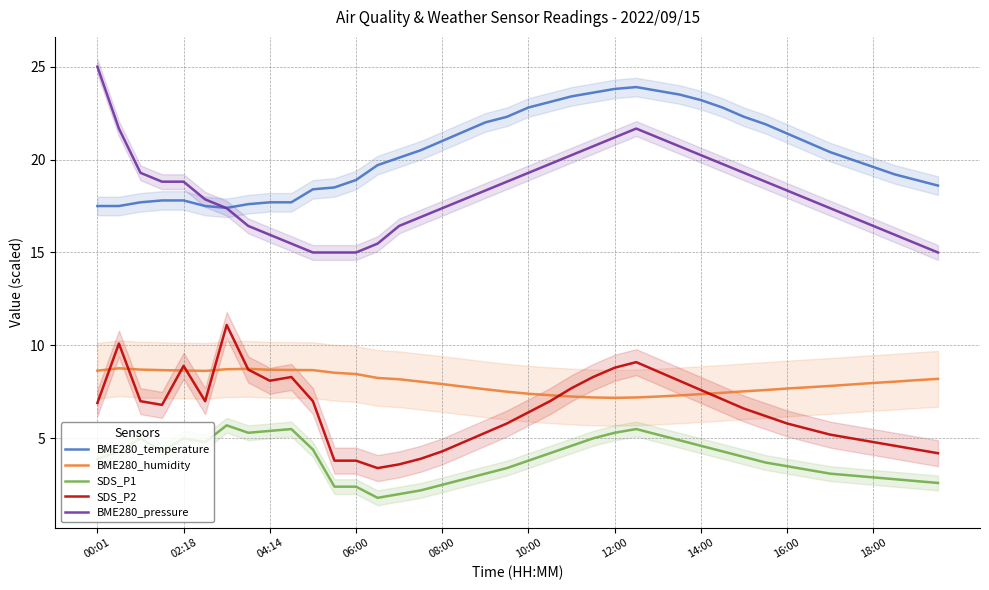

Is the value of SDS_P1 at 14:00 greater than the value of SDS_P2 at 04:14?

No